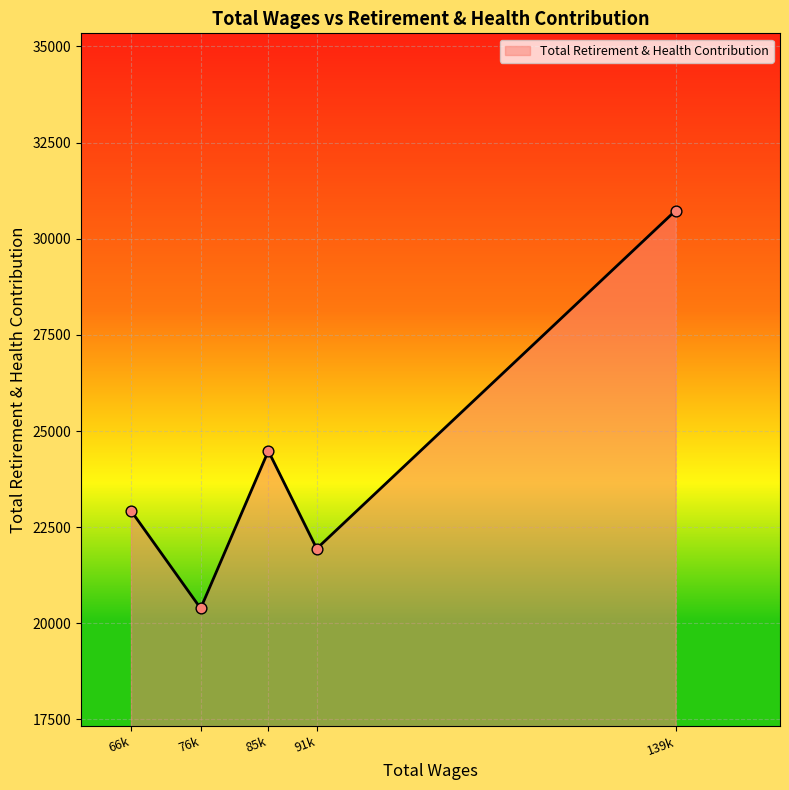

What is the change in value from 66k to 139k?

+7804